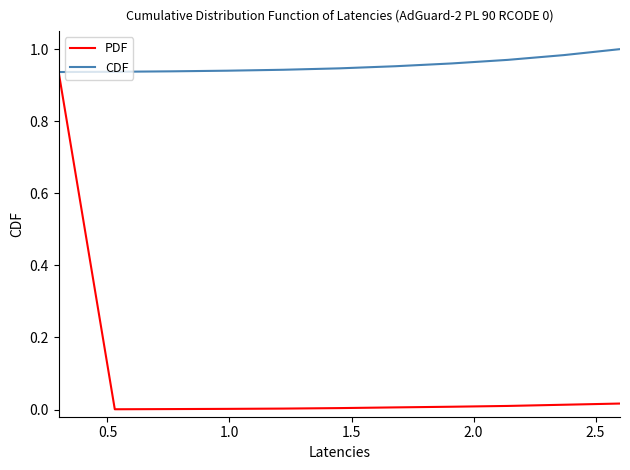

List the series in order of their peak value, highest first.

CDF, PDF